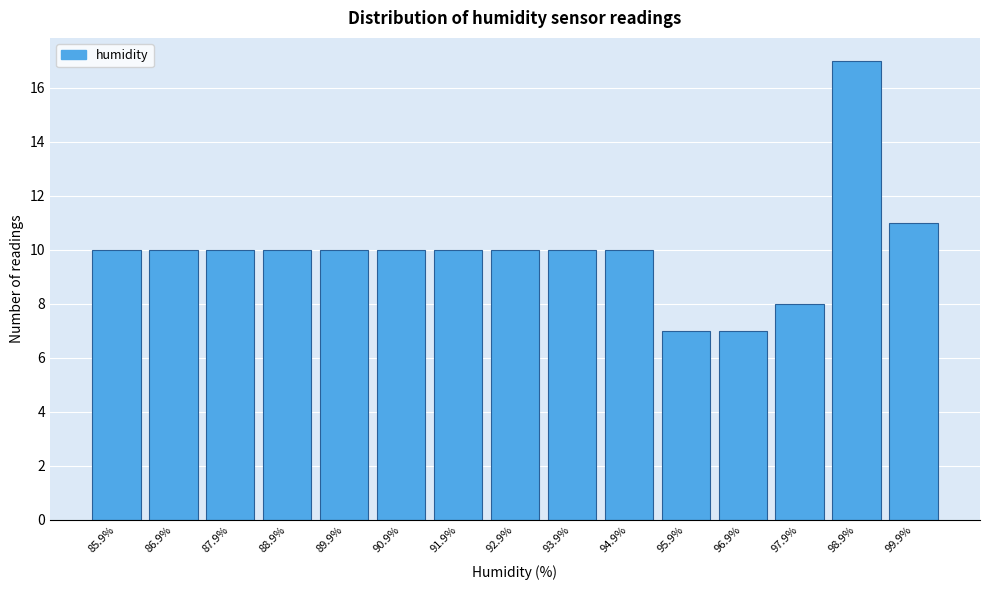

Reading left to right, list all the values displayed in this chart.

85.9%=10	86.9%=10	87.9%=10	88.9%=10	89.9%=10	90.9%=10	91.9%=10	92.9%=10	93.9%=10	94.9%=10	95.9%=7	96.9%=7	97.9%=8	98.9%=17	99.9%=11